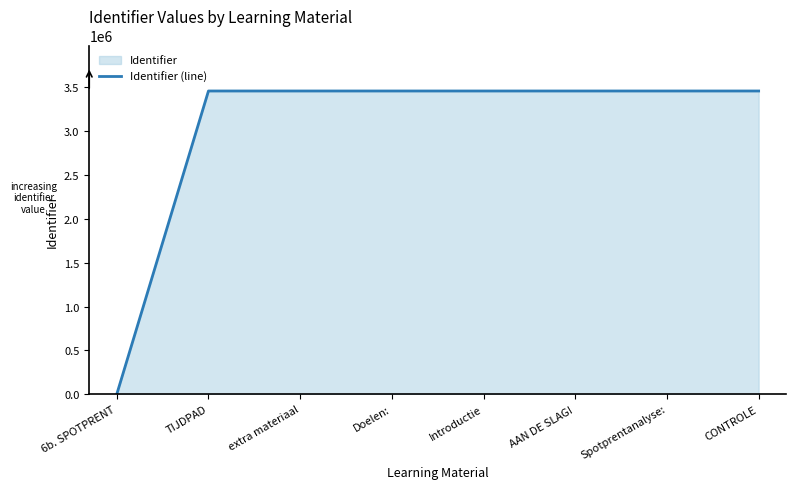

Count the number of data series in this chart.

1